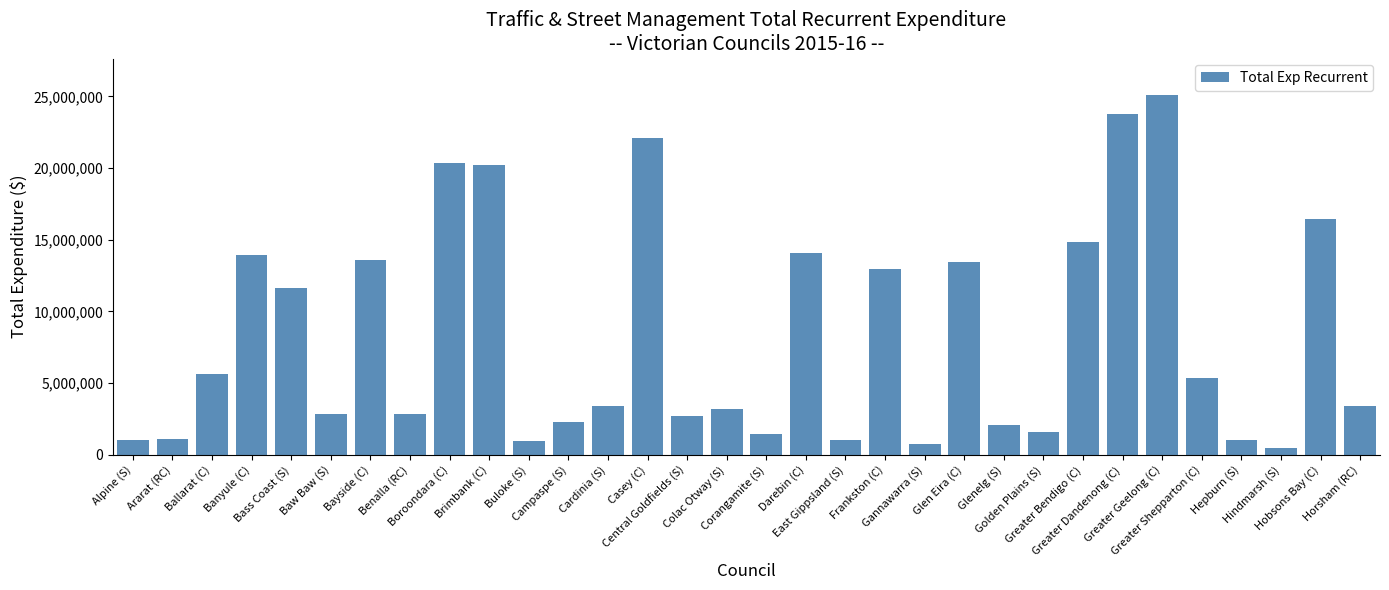

What is the label of the 7th bar from the right?

Greater Dandenong (C)